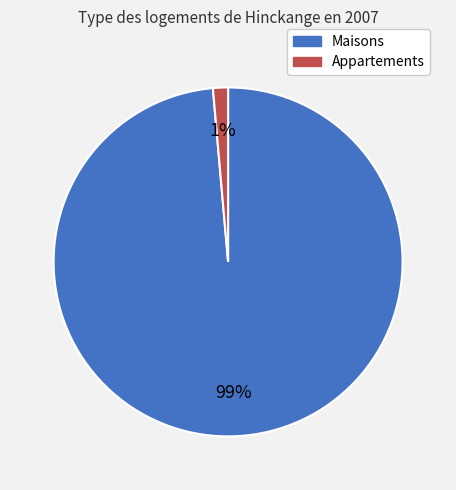

To the nearest percent, what is the average slice percentage?

50%